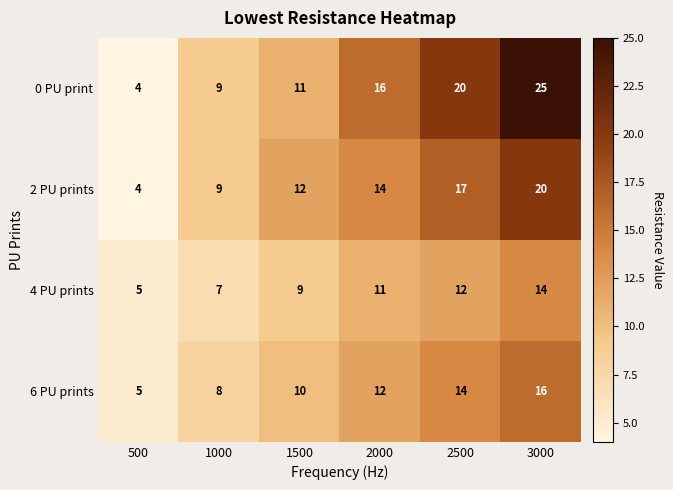

What is the sum of the 2 PU prints values at 2000 and 1500?

26